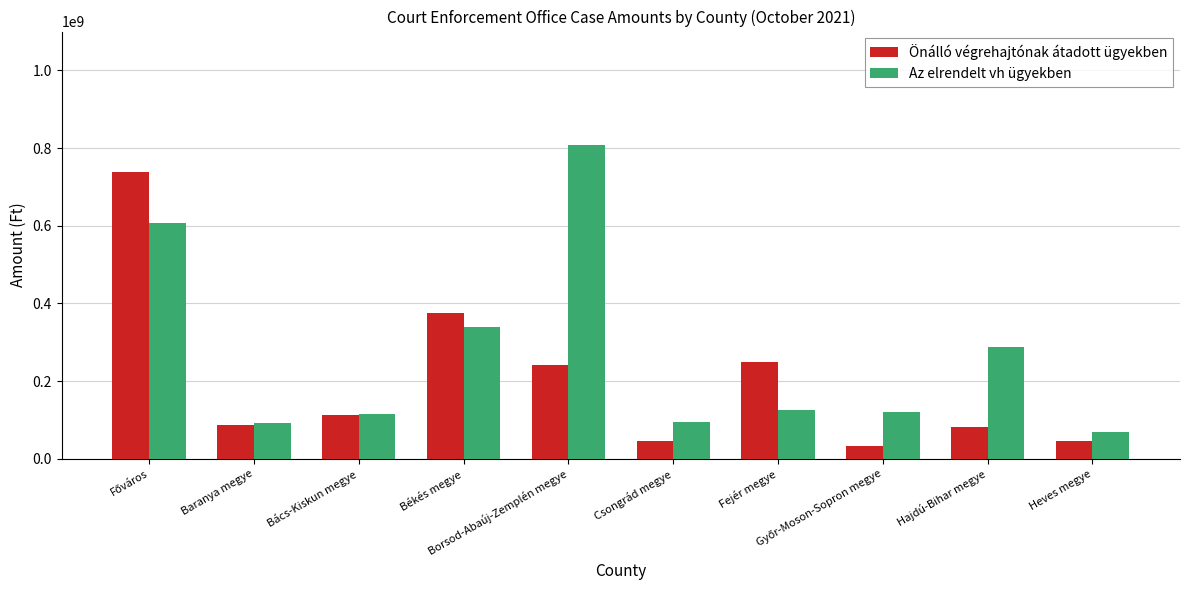

Count the number of data series in this chart.

2